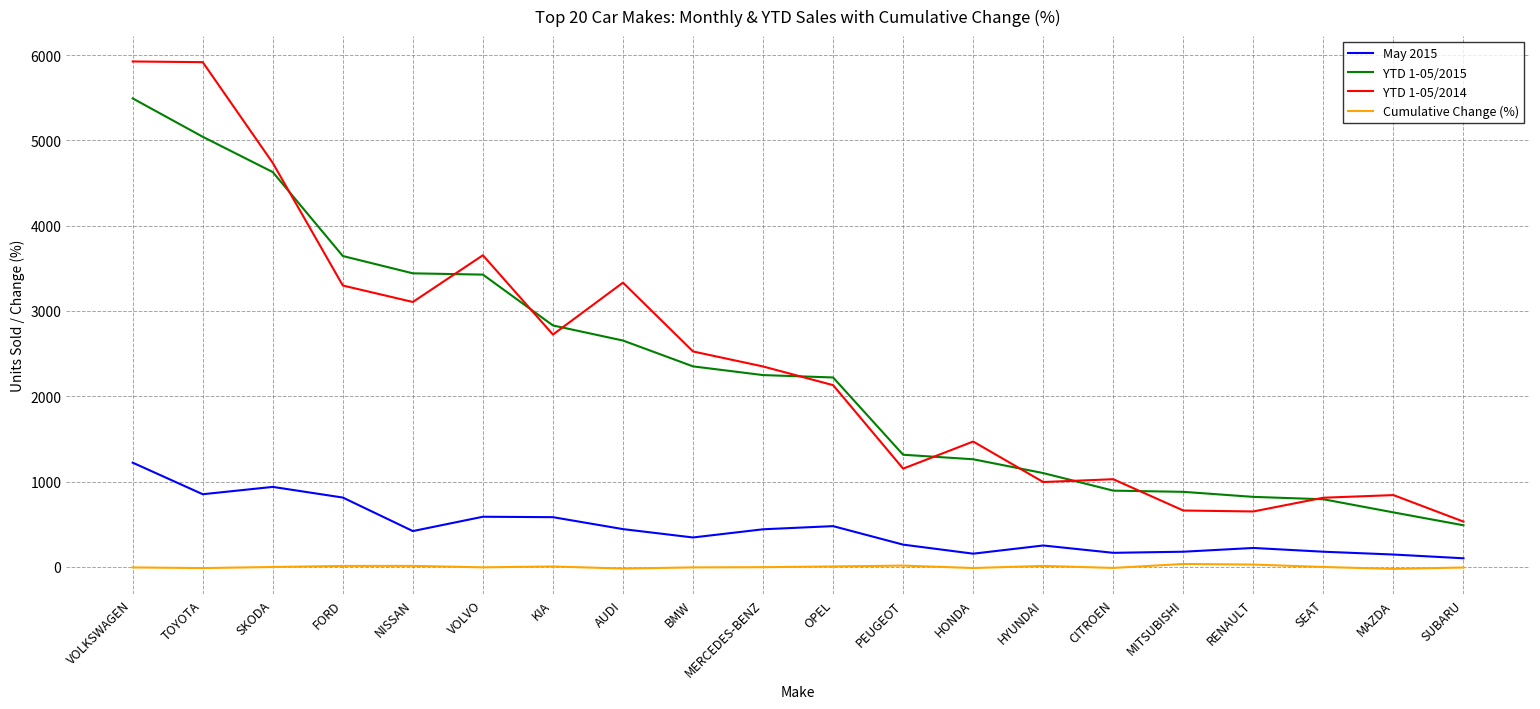

Rank the series by their maximum value, from highest to lowest.

YTD 1-05/2014, YTD 1-05/2015, May 2015, Cumulative Change (%)